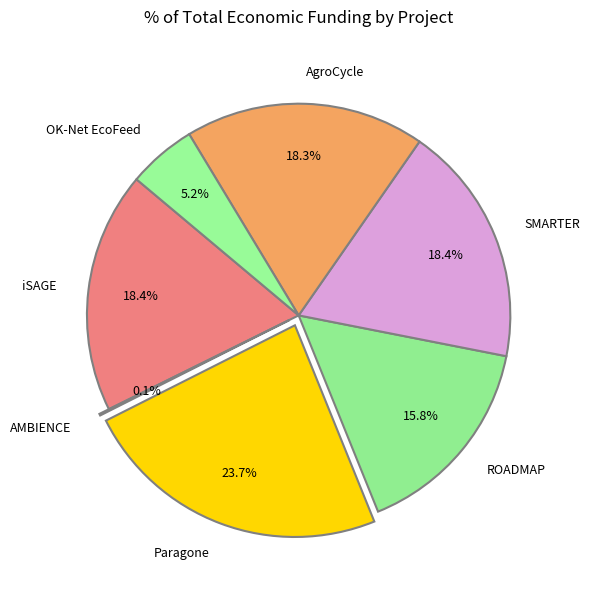

To the nearest percent, what percentage of the pie is ROADMAP?

16%